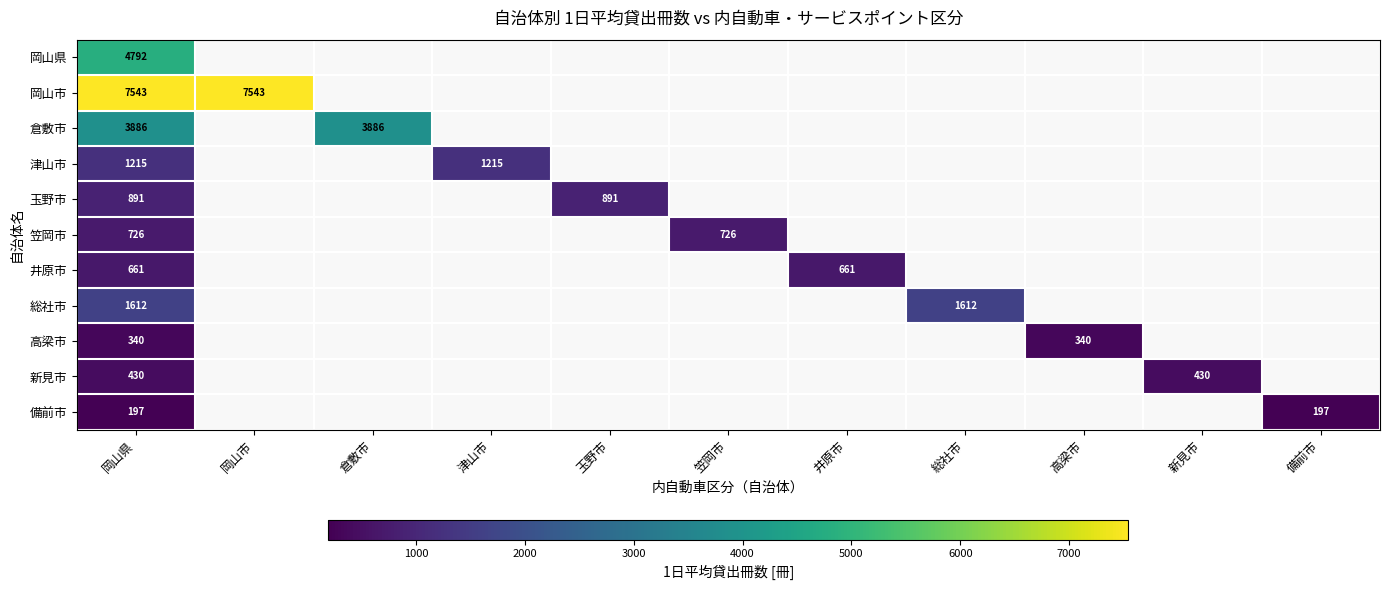

What is the spread (max minus min) of values at 岡山県?

7346